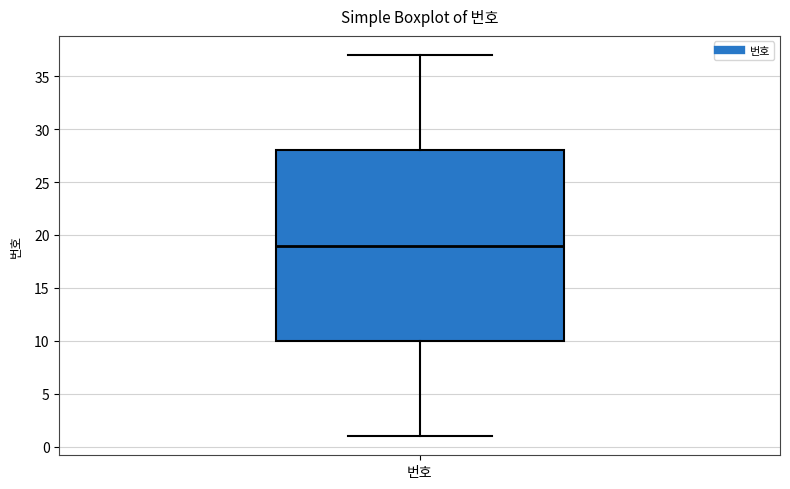

Where does the median line of the box for 번호 sit on the y-axis? The values are not printed on the chart, so give them approximately, as read against the axis.

19